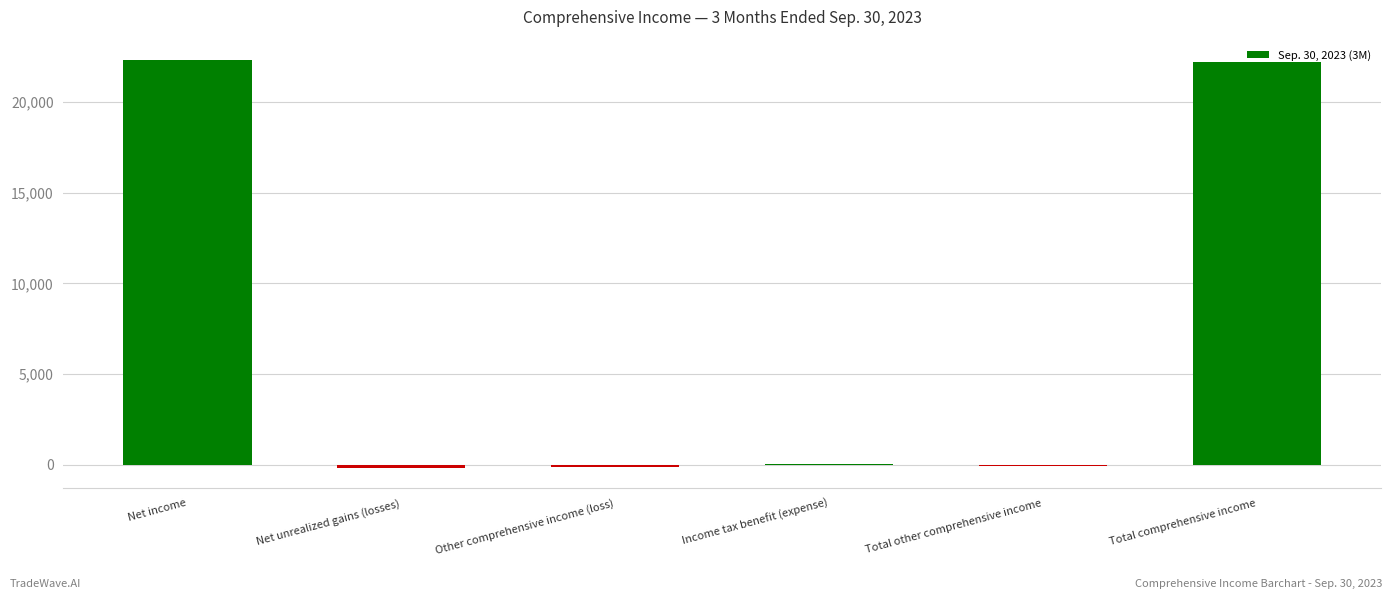

What is the greatest value displayed?

22308